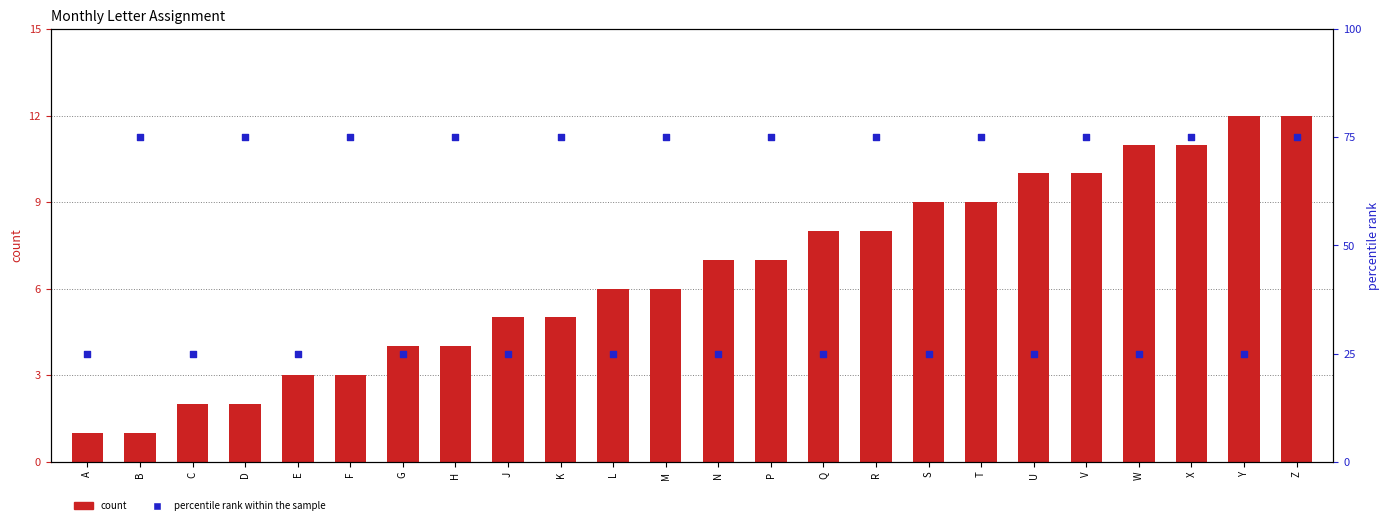

At which category is the sum across all series the highest?

Z